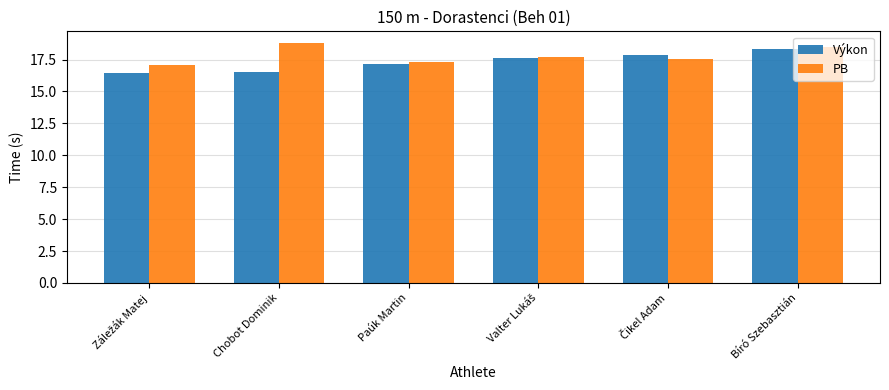

Does the chart contain stacked bars?

No